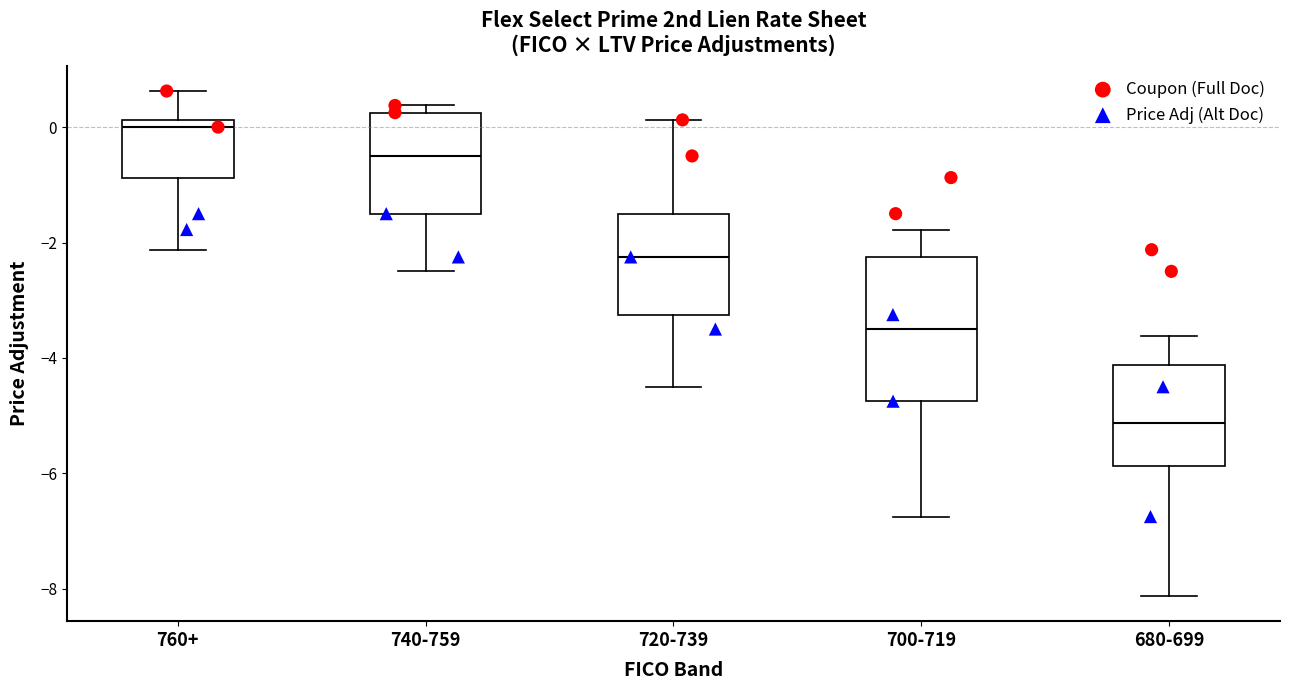

Where does the lower whisker of the box for 740-759 end on the y-axis? The values are not printed on the chart, so give them approximately, as read against the axis.

-2.4